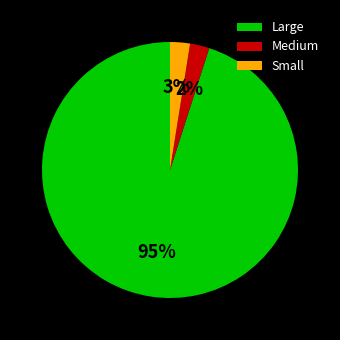

Is the sum of Medium and Small greater than half?

No